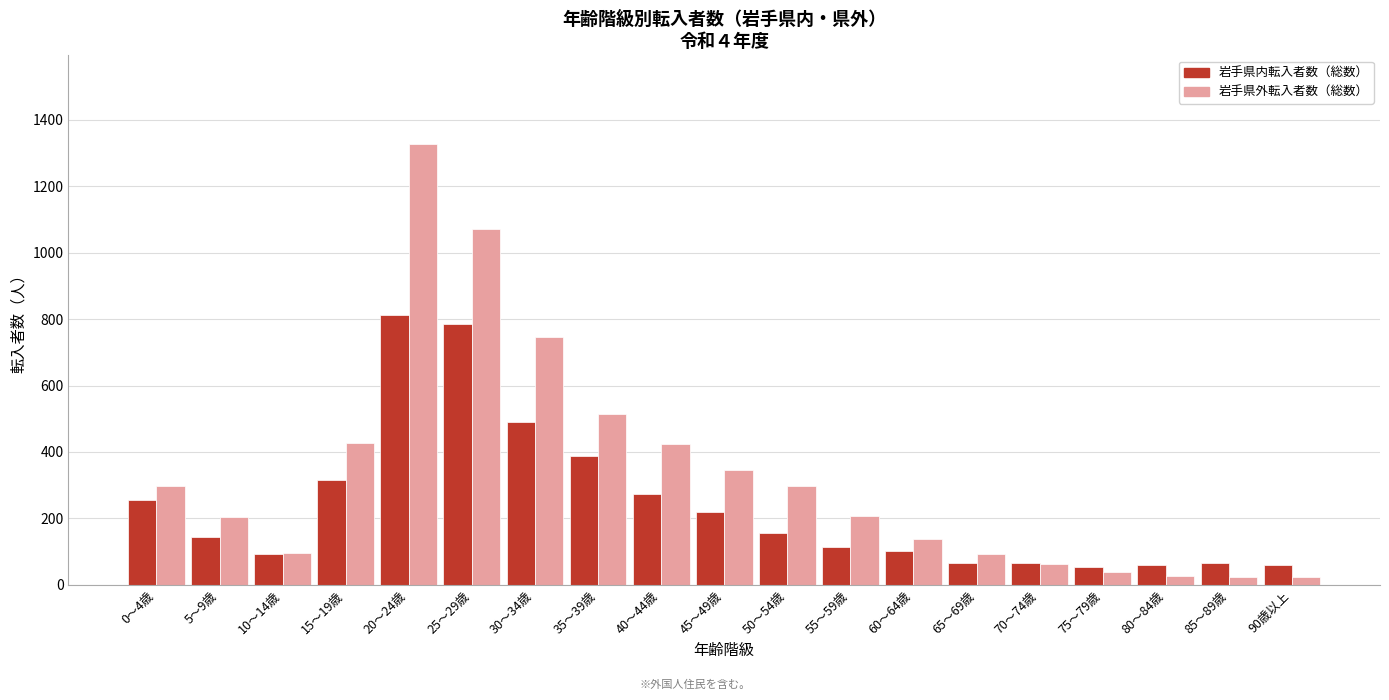

Which category has the highest value in the 岩手県外転入者数（総数） series?

20～24歳